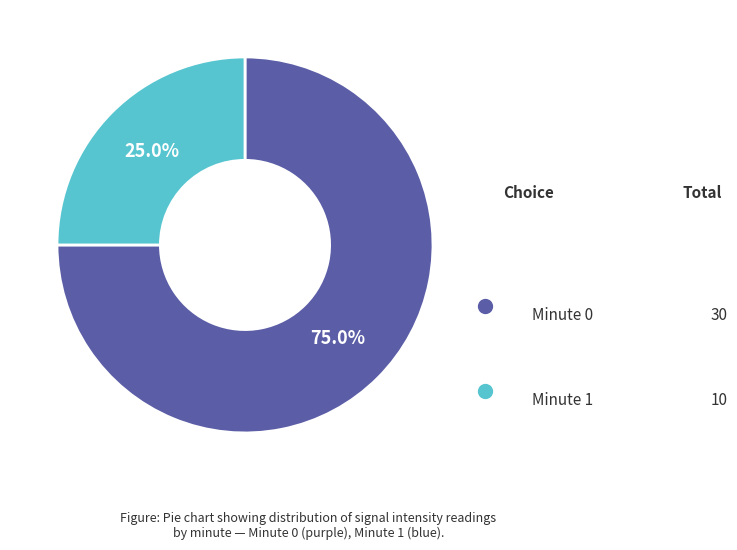

Is there any slice that represents more than half of the pie?

Yes